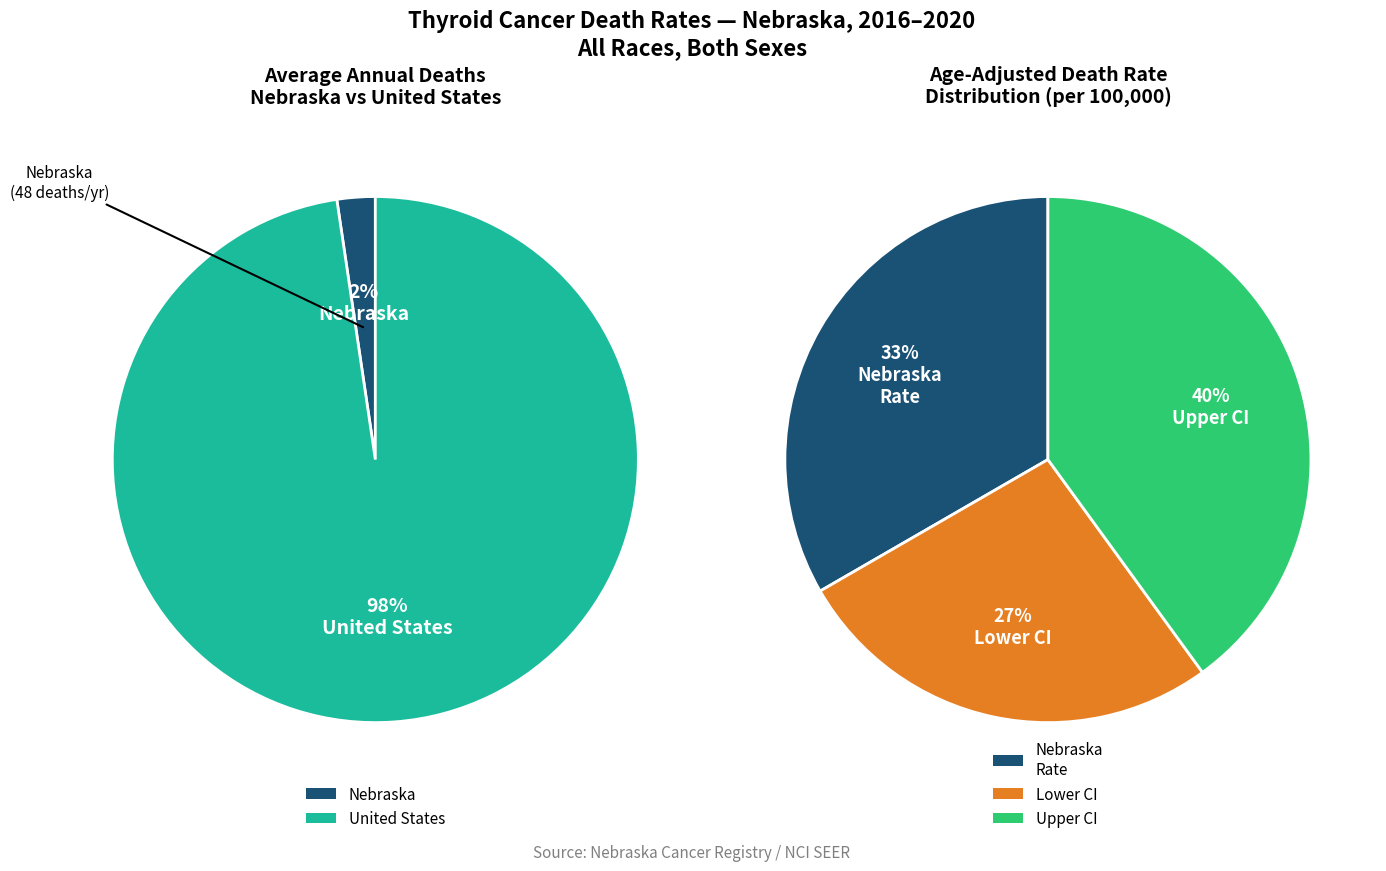

To the nearest percent, what percentage of the pie is Nebraska?

2%